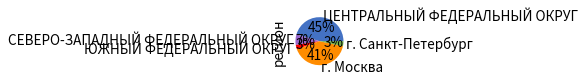

Does any single category account for the majority?

No